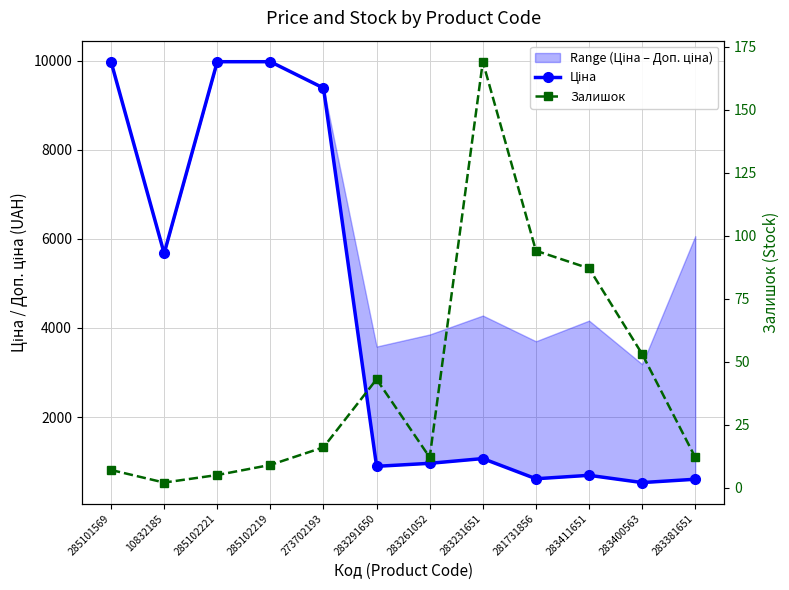

Reading right to left, list all the values displayed in this chart.

Ціна: 283381651=606.1	283400563=531.3	283411651=694.3	281731856=617.0	283231651=1069.8	283261052=963.5	283291650=895.9	273702193=9384.0	285102219=9975.0	285102221=9975.0	10832185=5673.8	285101569=9975.0
Залишок: 283381651=12.0	283400563=53.0	283411651=87.0	281731856=94.0	283231651=169.0	283261052=12.0	283291650=43.0	273702193=16.0	285102219=9.0	285102221=5.0	10832185=2.0	285101569=7.0